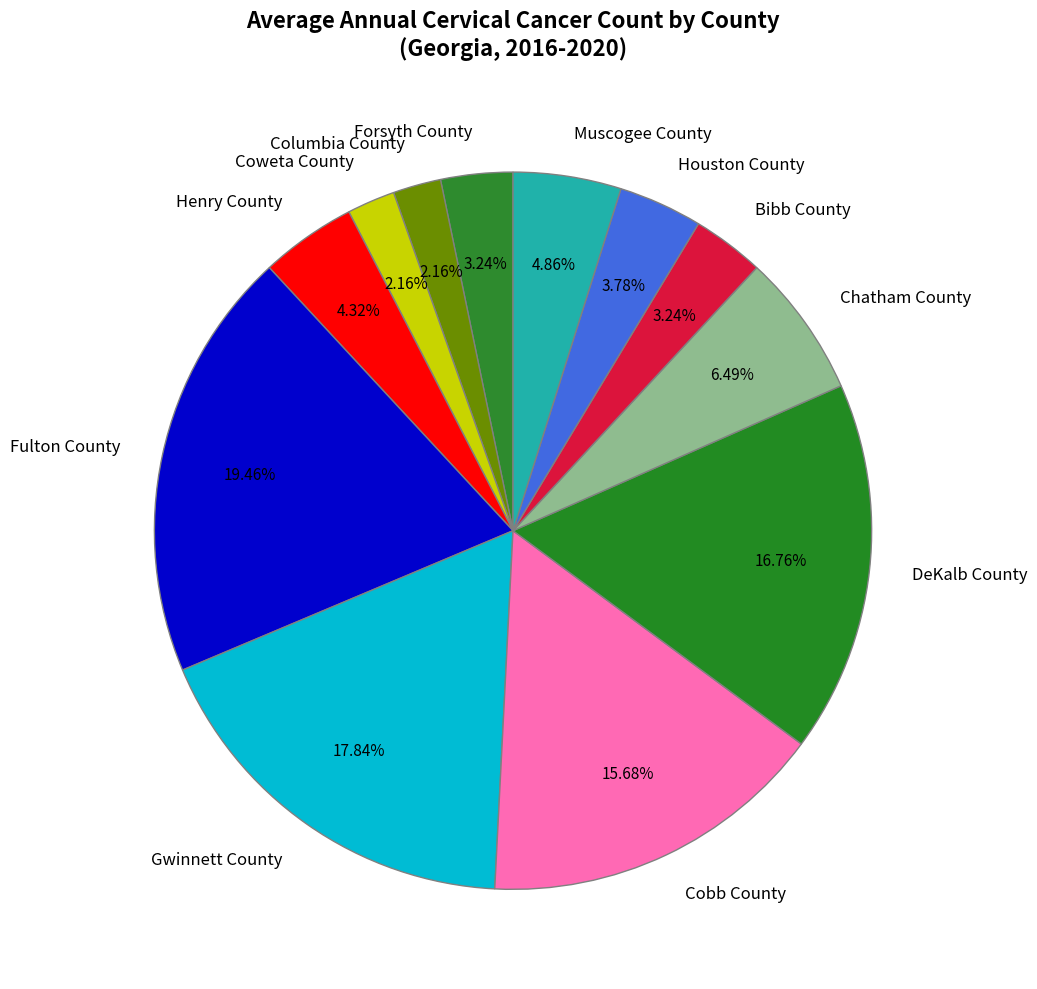

To the nearest percent, what is the average slice percentage?

8%